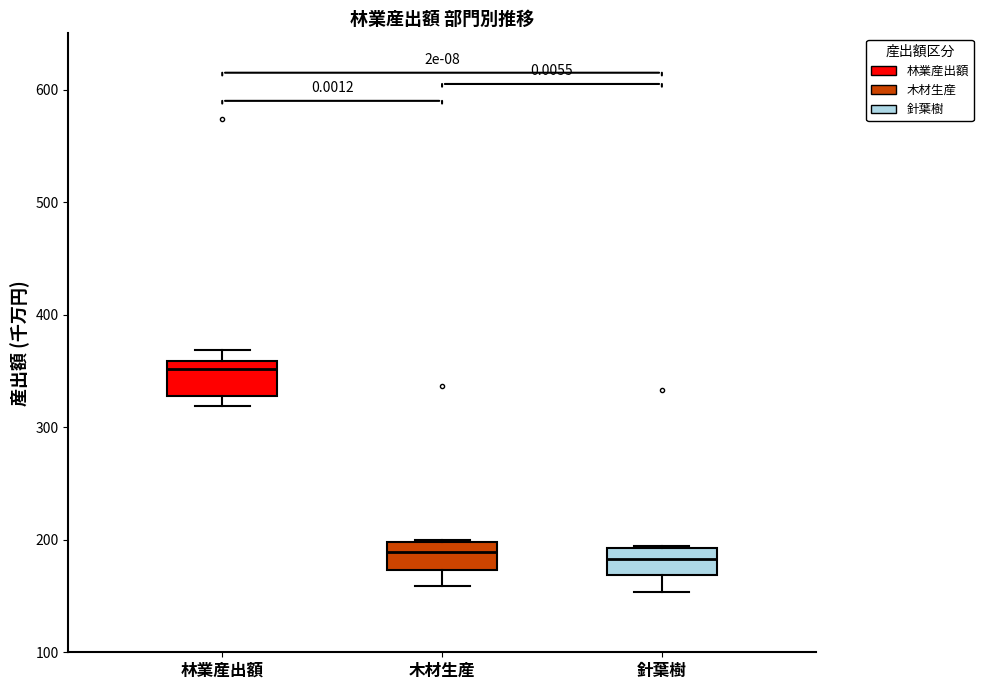

Reading left to right, transcribe this box plot: for each box, give where its median line is, the range the box spans, and where its two whiskers end, as read against the y-axis. The values are not printed on the chart, so give them approximately, as read against the axis.

林業産出額: median 350, box 330 to 360, whiskers 320 to 370
木材生産: median 190, box 170 to 200, whiskers 160 to 200
針葉樹: median 180, box 170 to 190, whiskers 150 to 190